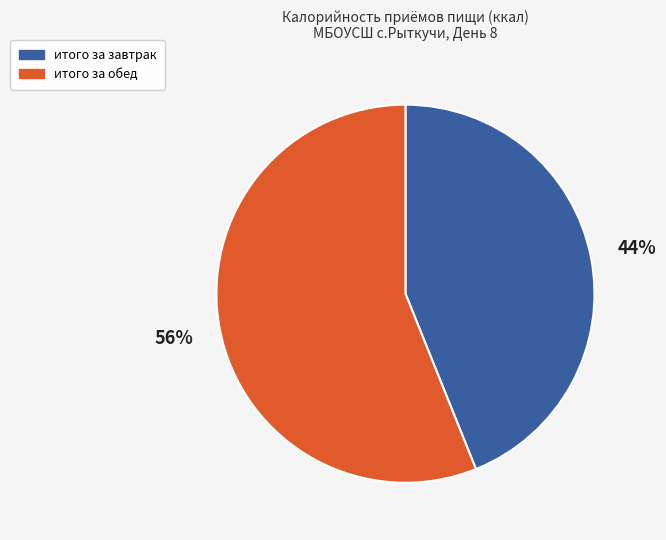

To the nearest percent, what is the difference between the итого за завтрак and итого за обед slice percentages?

12%